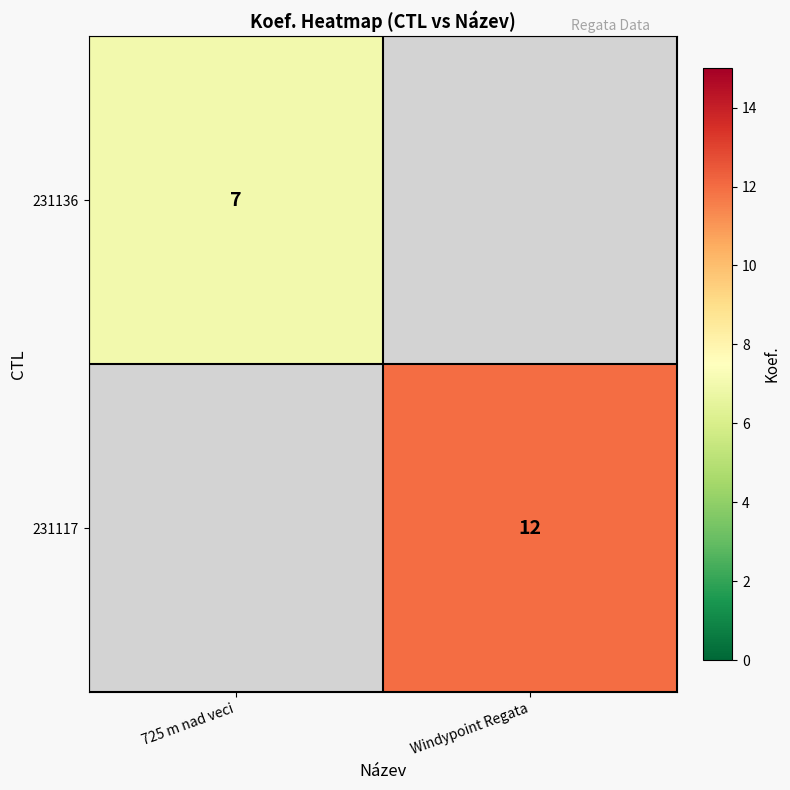

Which category has the highest value across all series?

Windypoint Regata